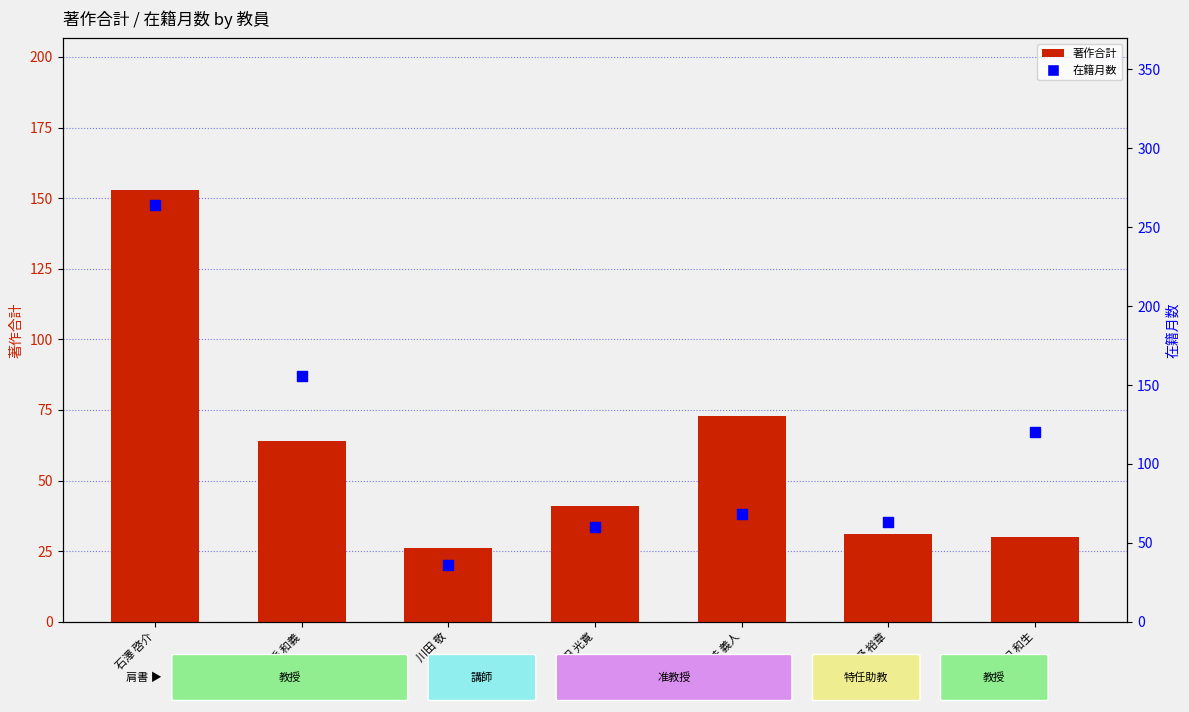

What are all the series names shown in the legend?

著作合計, 在籍月数